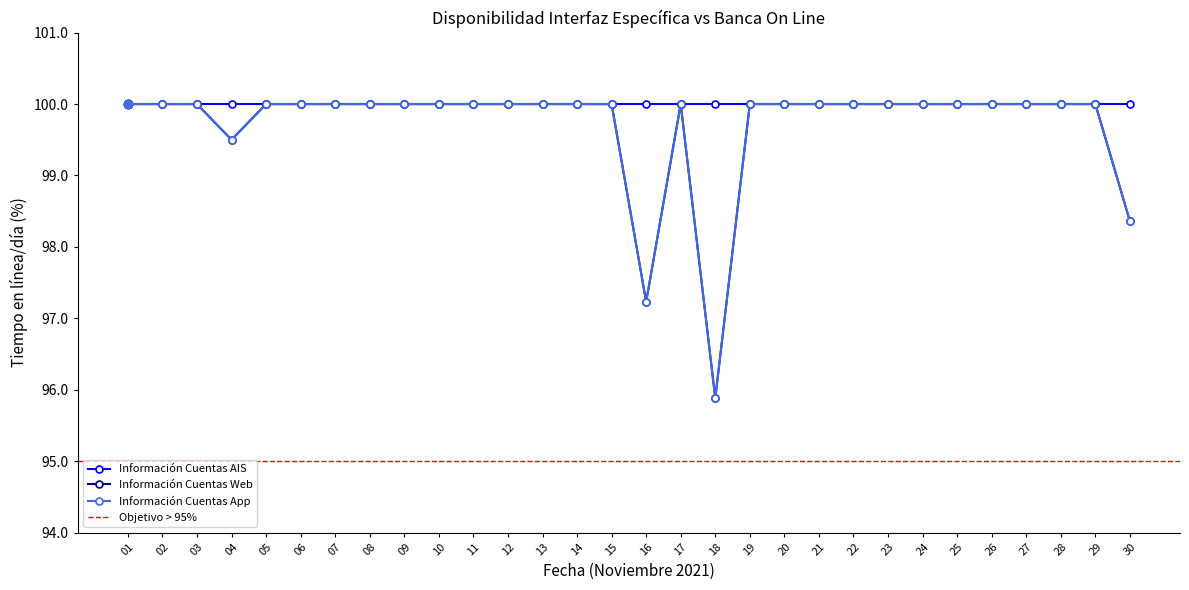

The Información Cuentas Web series shows 100.0 at 22. True or false?

True